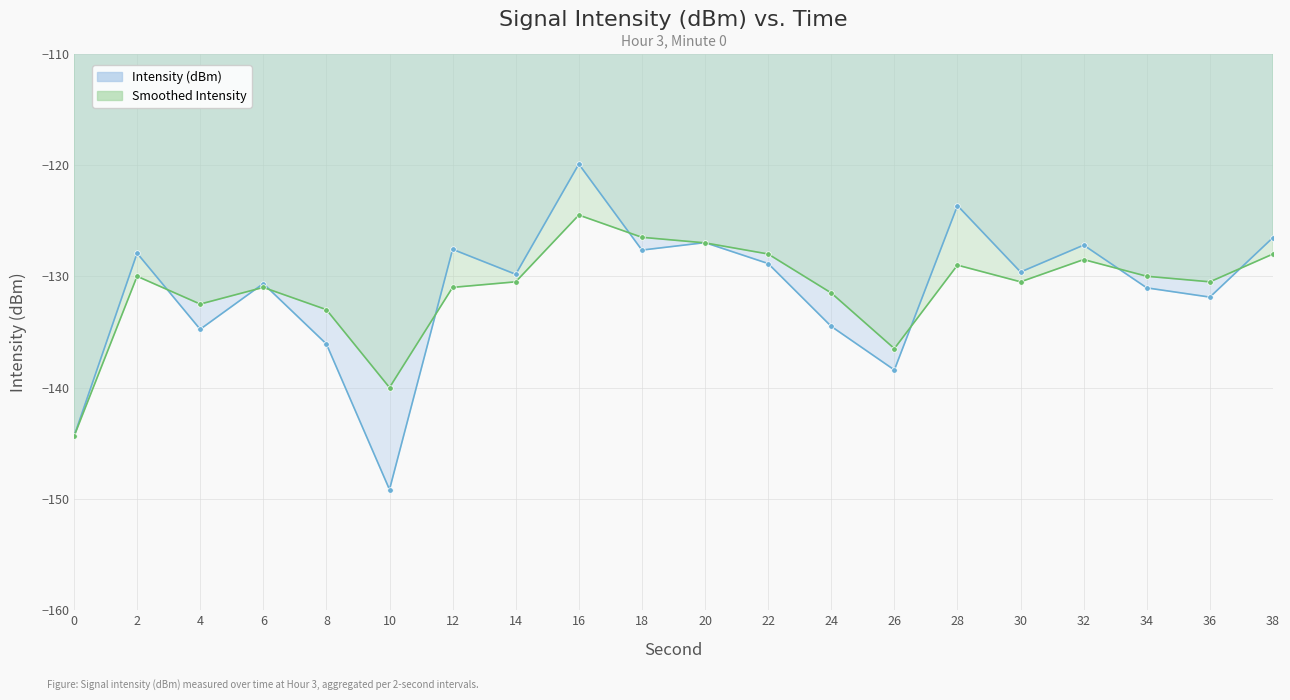

True or false: Smoothed Intensity and Intensity (dBm) intersect in this chart.

True